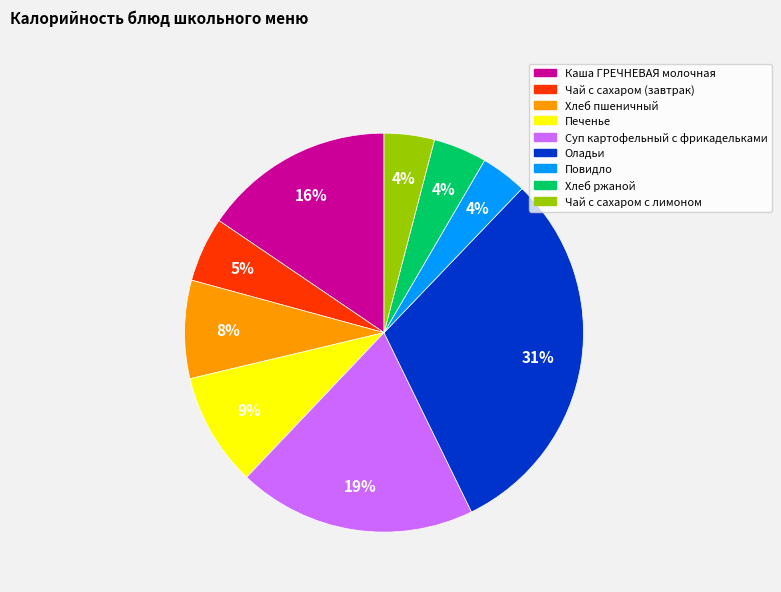

Which slice is the largest?

Оладьи